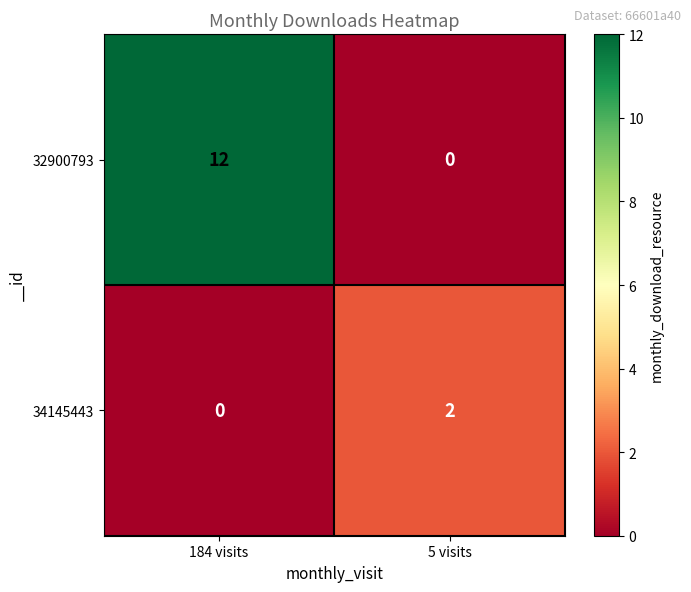

Which series has the largest total across all categories?

32900793